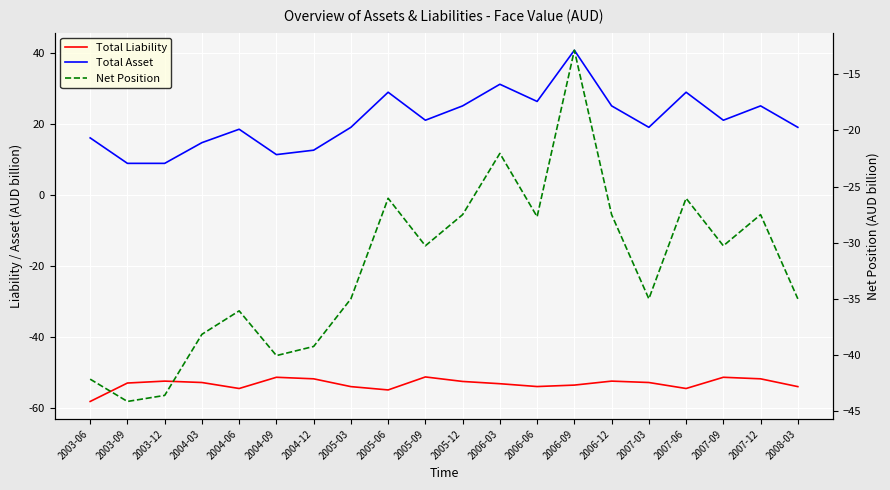

At which category is the sum across all series the highest?

2006-09